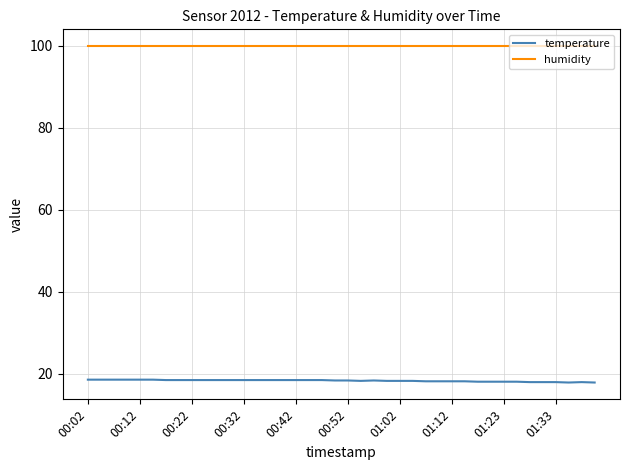

What is the maximum value shown in the chart?

99.9